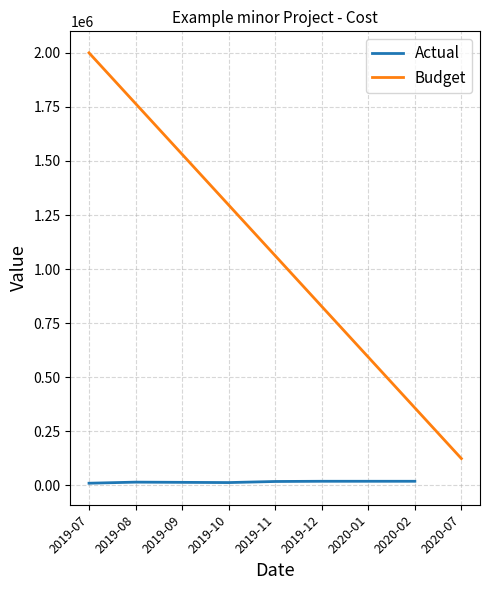

What is the change in value from 2019-08 to 2019-10?

-2000